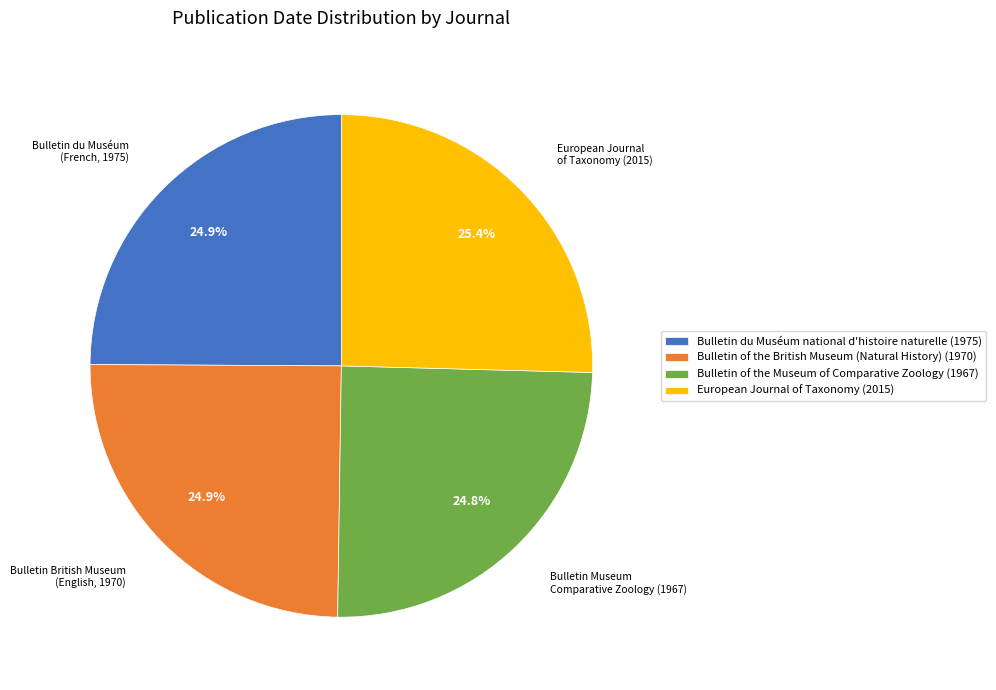

Is there any slice that represents more than half of the pie?

No